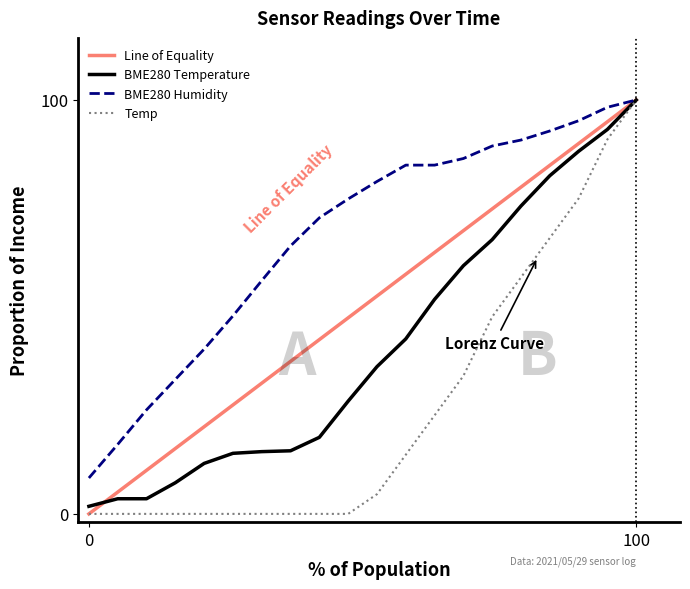

True or false: BME280_temperature and Temp cross at least once.

False